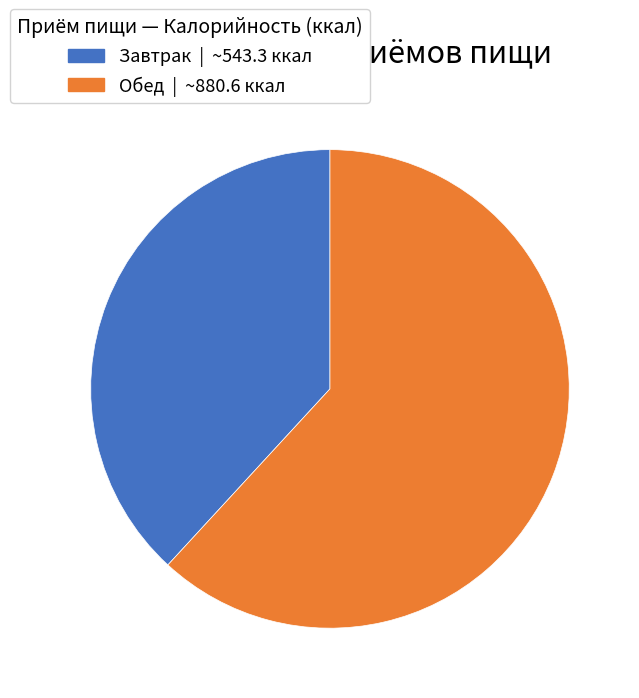

Do Завтрак and Обед together represent more than half of the pie?

Yes